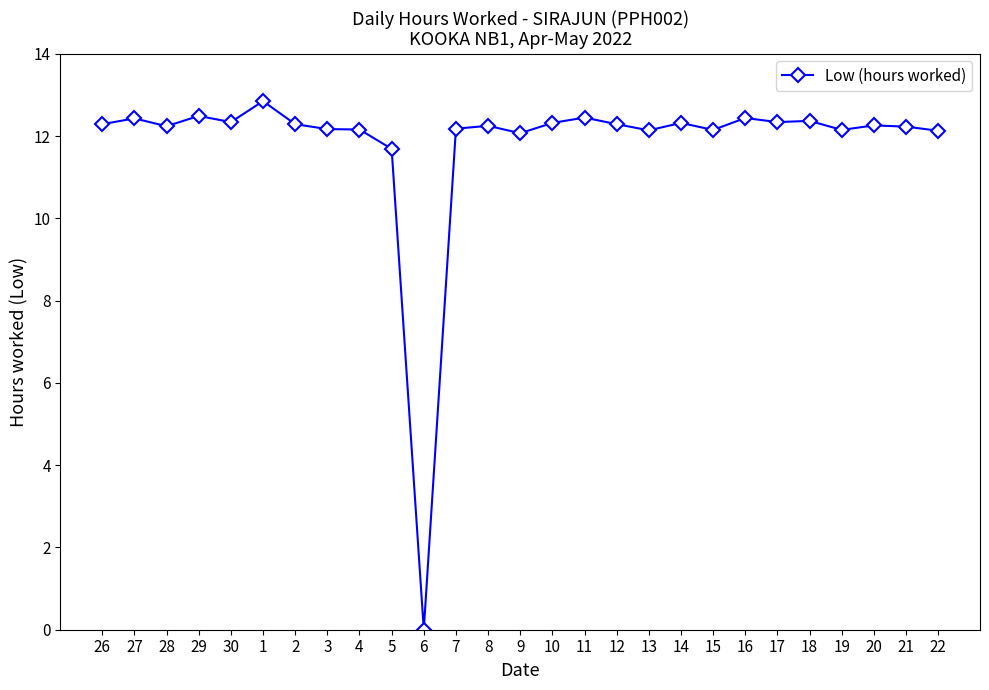

True or false: the data shows 12.2 at 3.

True